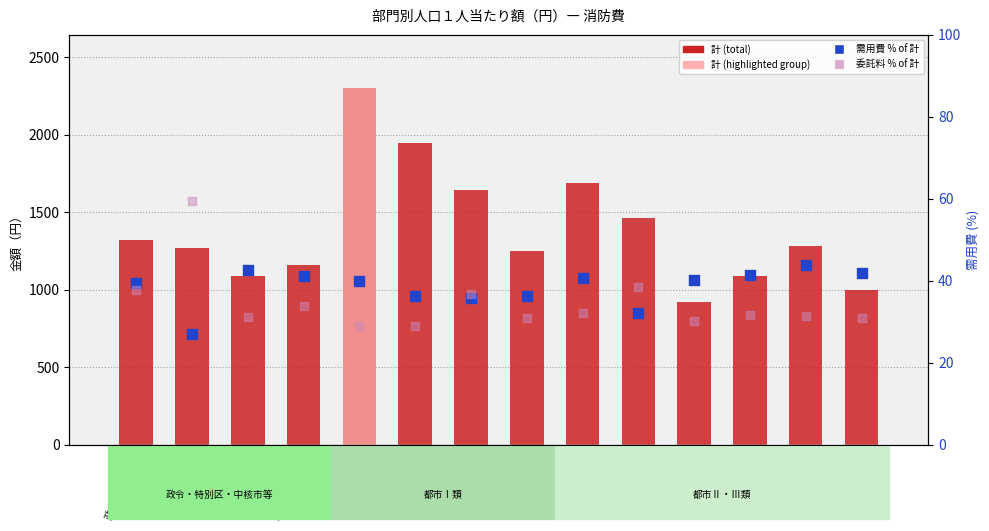

Which series reaches the minimum Y coordinate?

需用費 % of 計